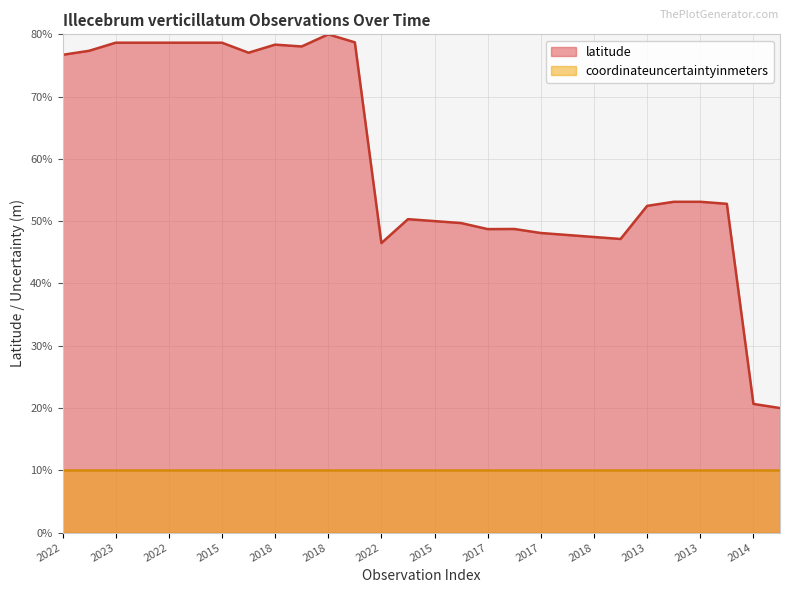

Count the number of values greater than 53.

14